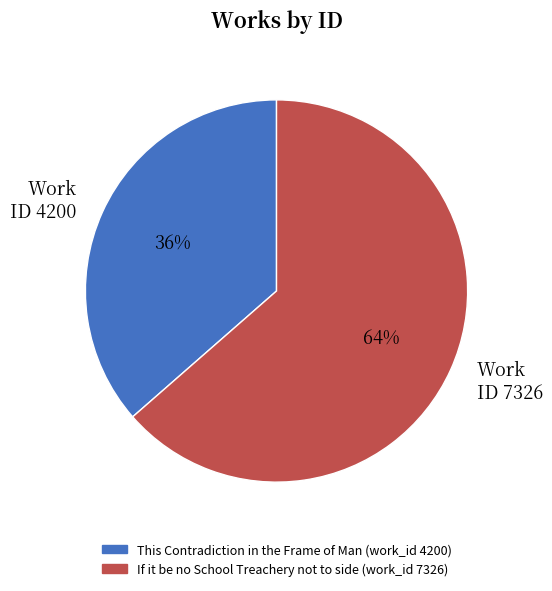

Between Work ID 7326 and Work ID 4200, which is larger?

Work ID 7326